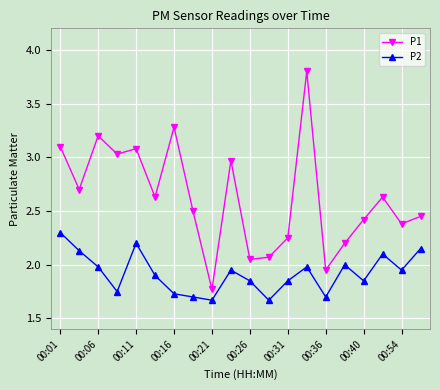

List the series in order of their overall mean, lowest first.

P2, P1